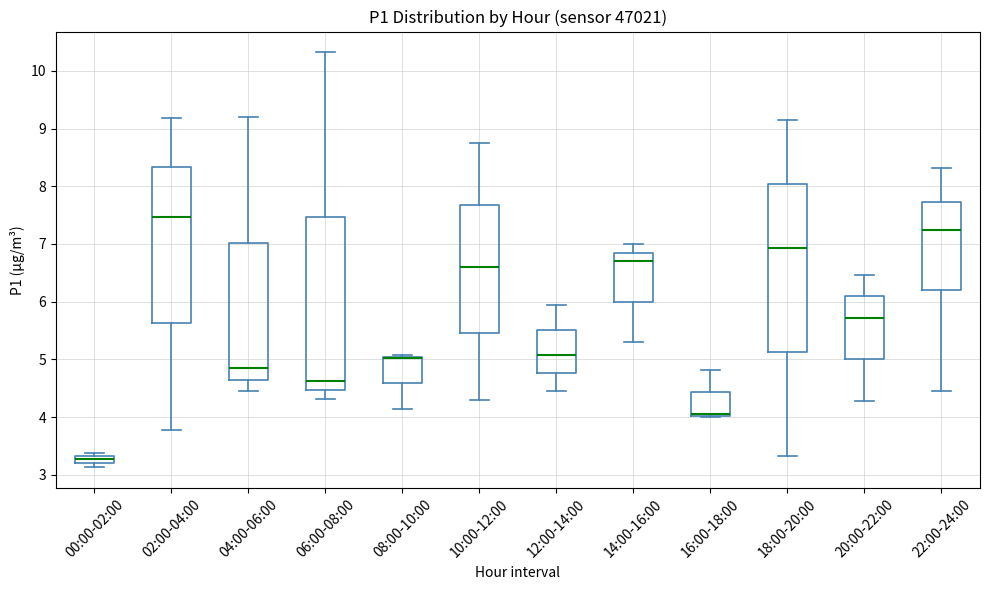

Where does the median line of the box for 02:00-04:00 sit on the y-axis? The values are not printed on the chart, so give them approximately, as read against the axis.

7.5